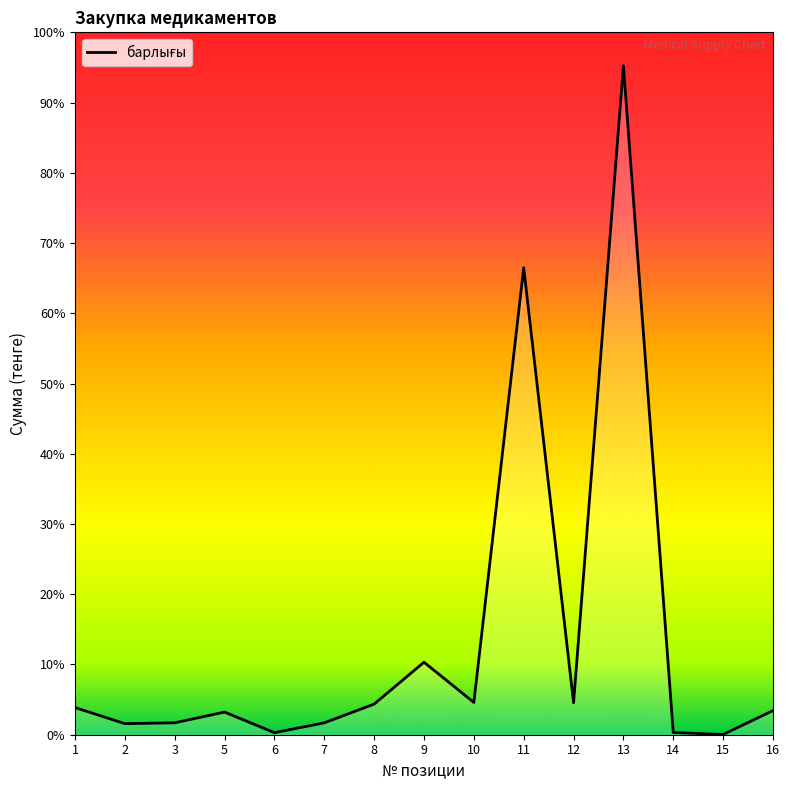

Is this an area chart (filled region under the line)?

Yes